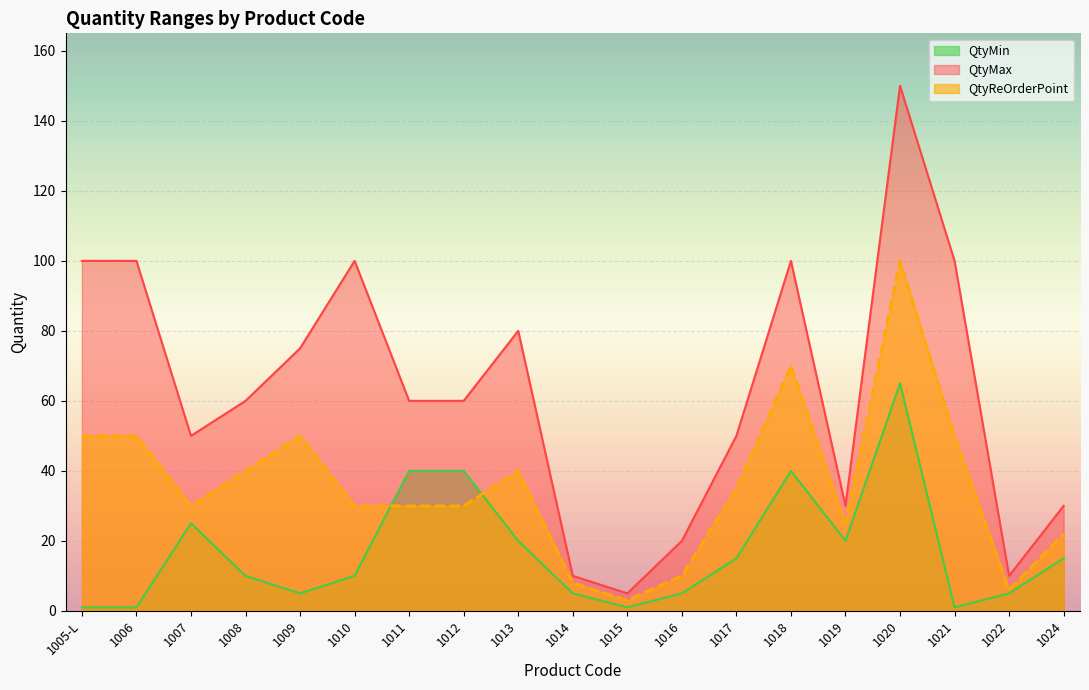

True or false: QtyMin and QtyMax intersect in this chart.

False